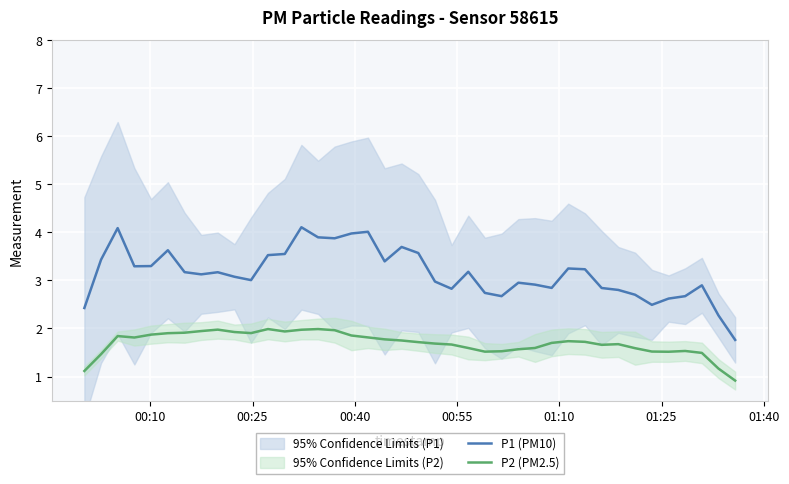

True or false: P2 (PM2.5) and P1 (PM10) intersect in this chart.

False